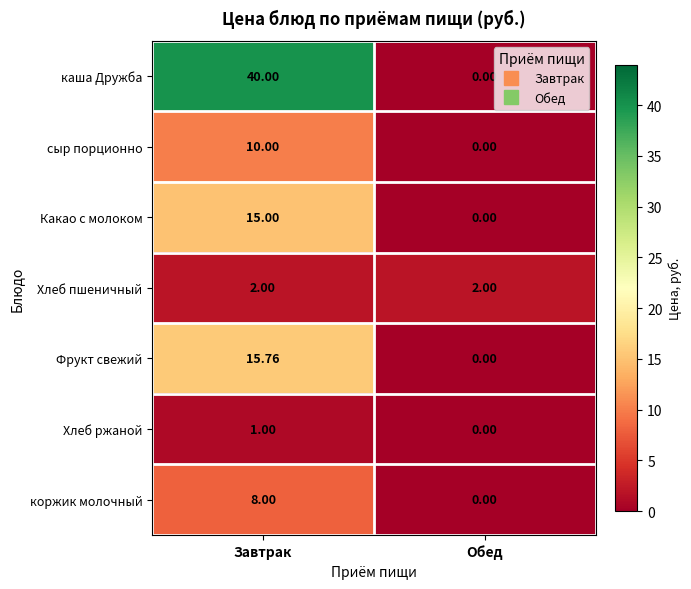

Which category has the lowest value in the каша Дружба series?

Обед